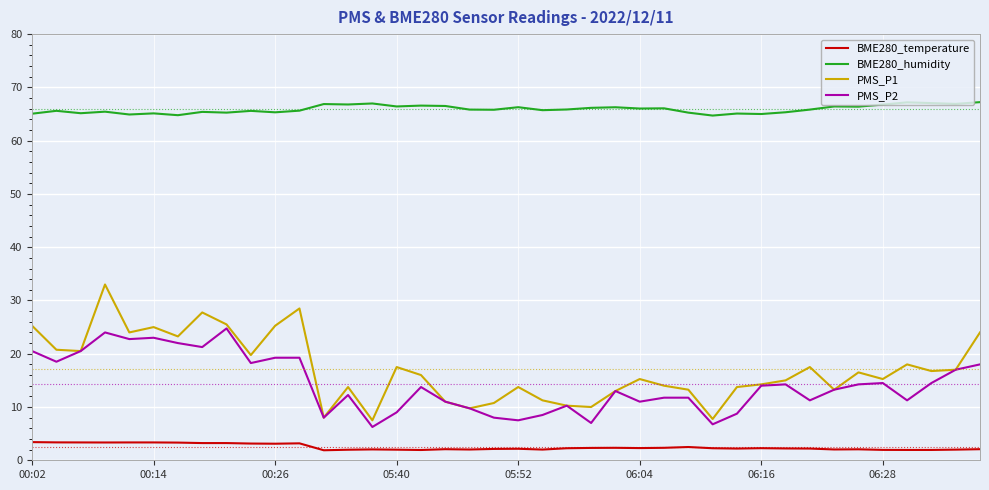

True or false: BME280_humidity and PMS_P2 cross at least once.

False